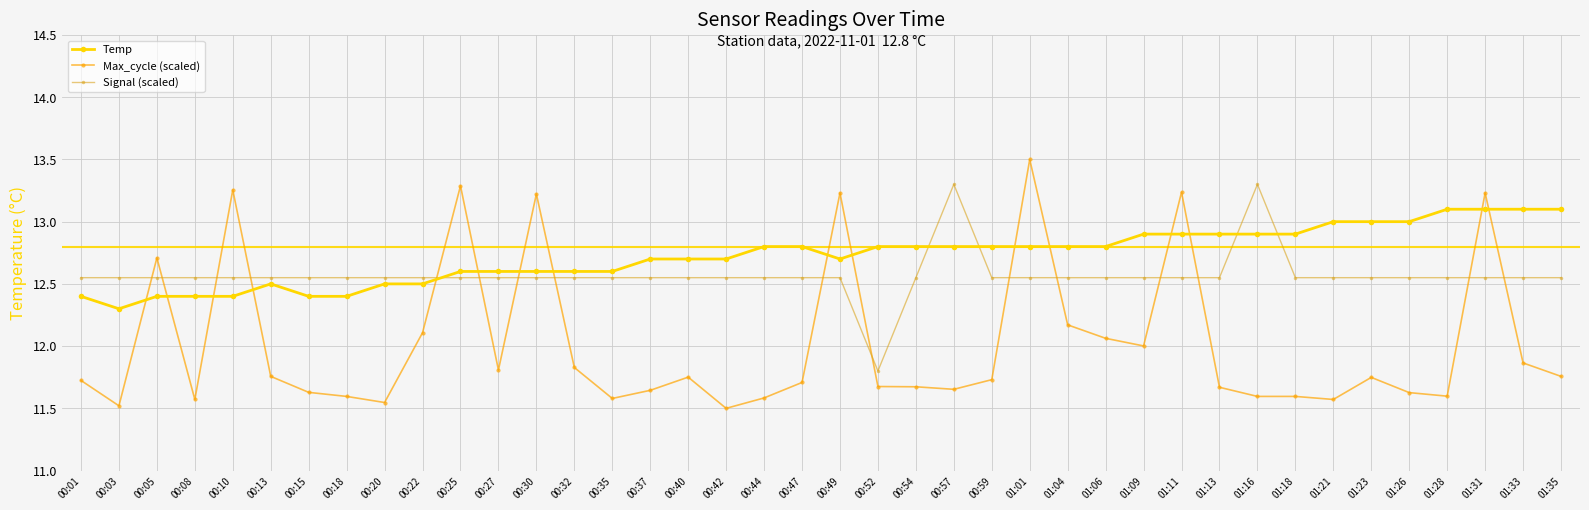

At how many categories does at least one series exceed 12?

40